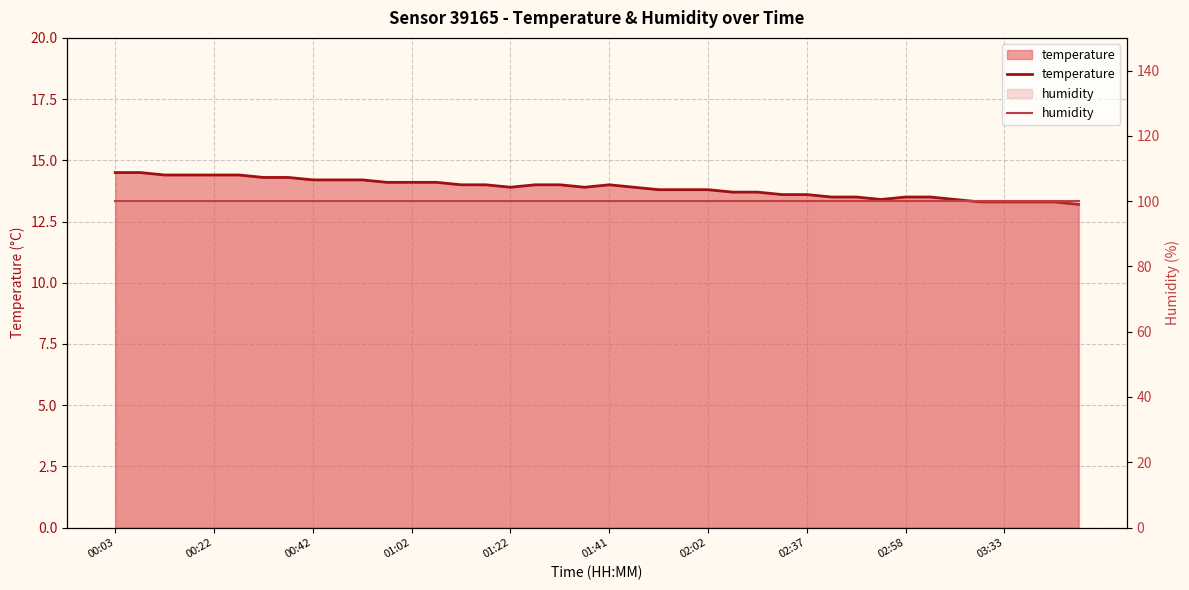

What is the maximum value shown in the chart?

99.9